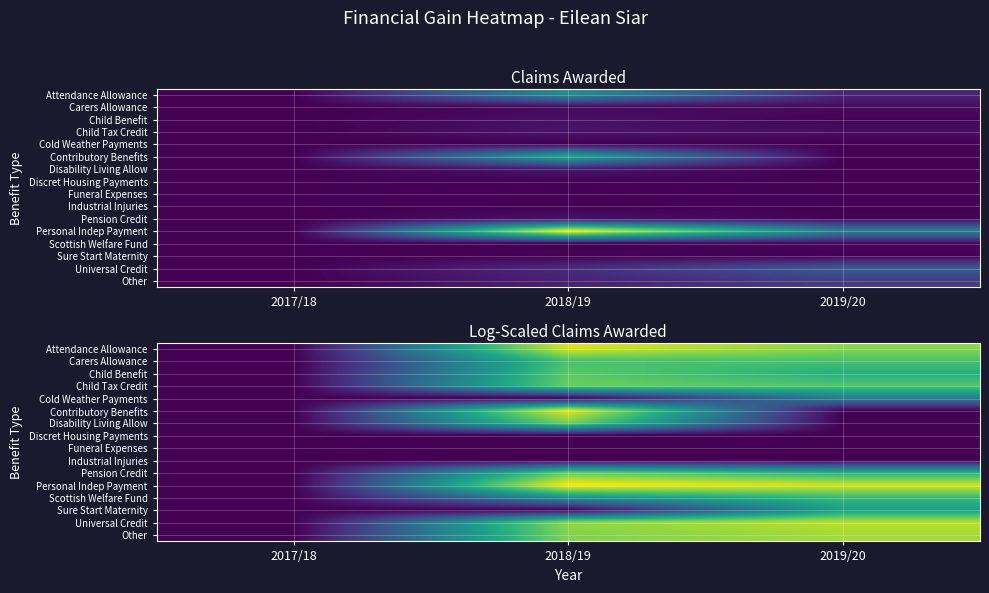

Is the value of Discret Housing Payments at 2019/20 greater than the value of Attendance Allowance at 2018/19?

No